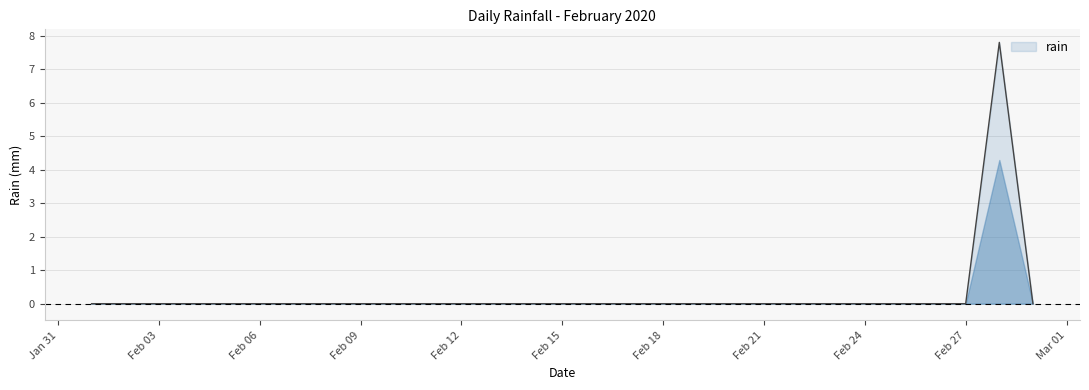

What is the difference between the maximum and minimum values?

7.8